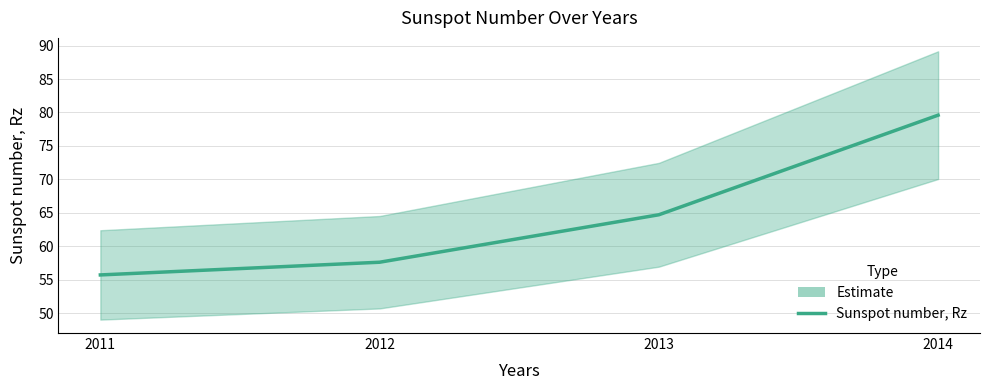

How many values exceed 64?

2